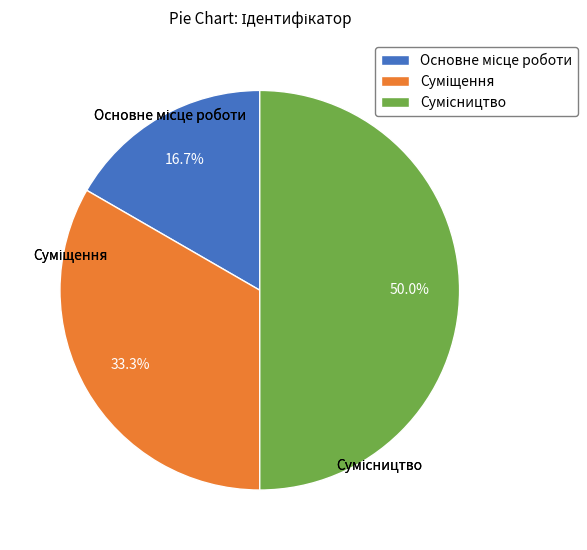

What percentage do Сумісництво and Суміщення together represent?

83.3%